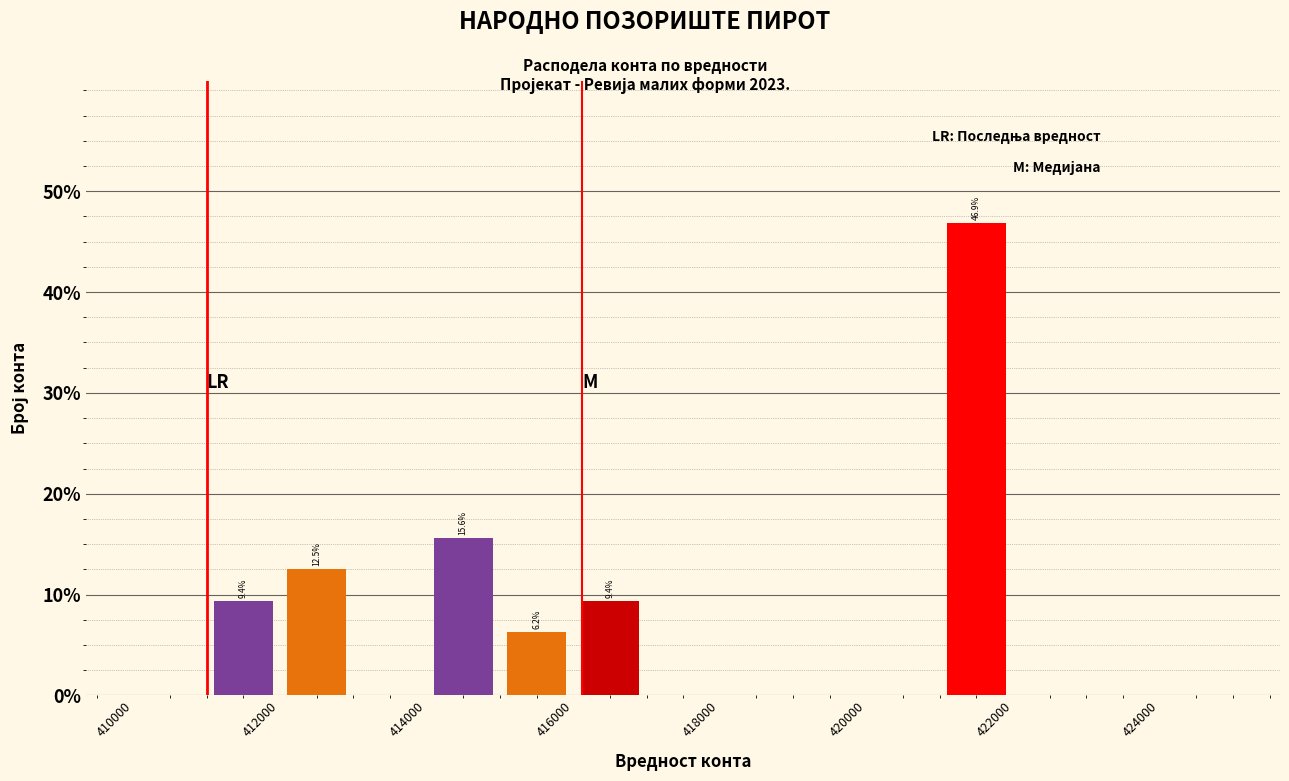

Which range on the x-axis has the tallest bar?

421000 to 422000